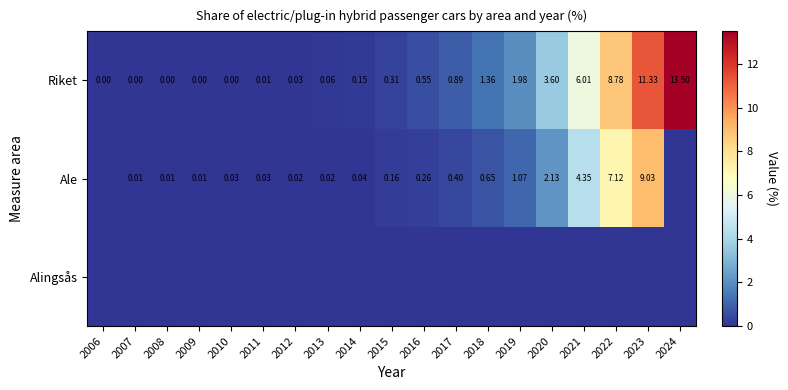

Count the number of data series in this chart.

3